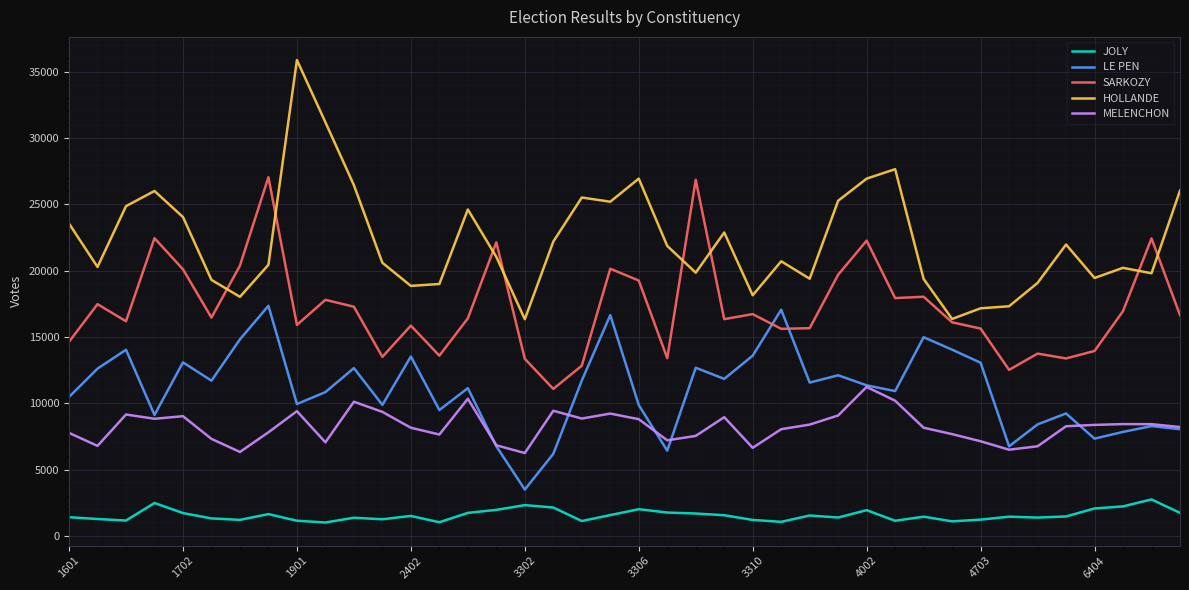

How many lines are shown in the chart?

5